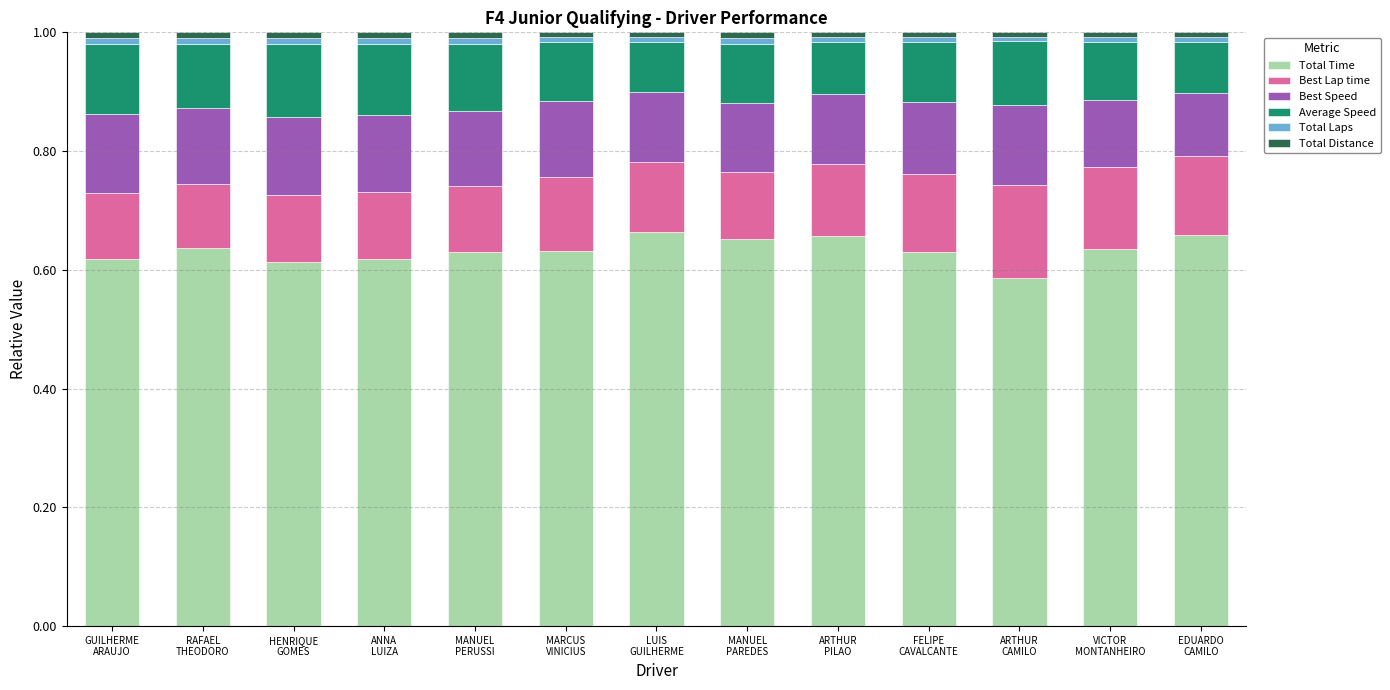

Read the Best Speed value at EDUARDO
CAMILO.

0.1